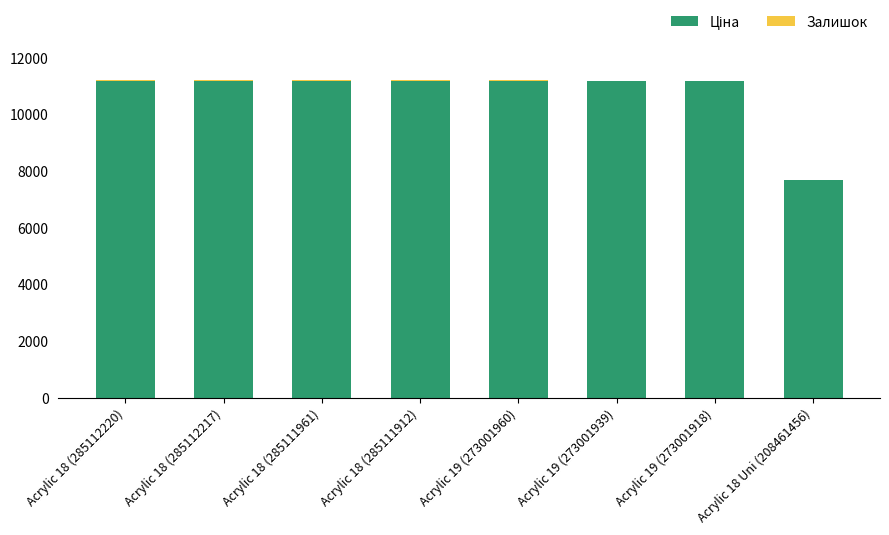

What is the total value across all series at Acrylic 19 (273001918)?

11188.2